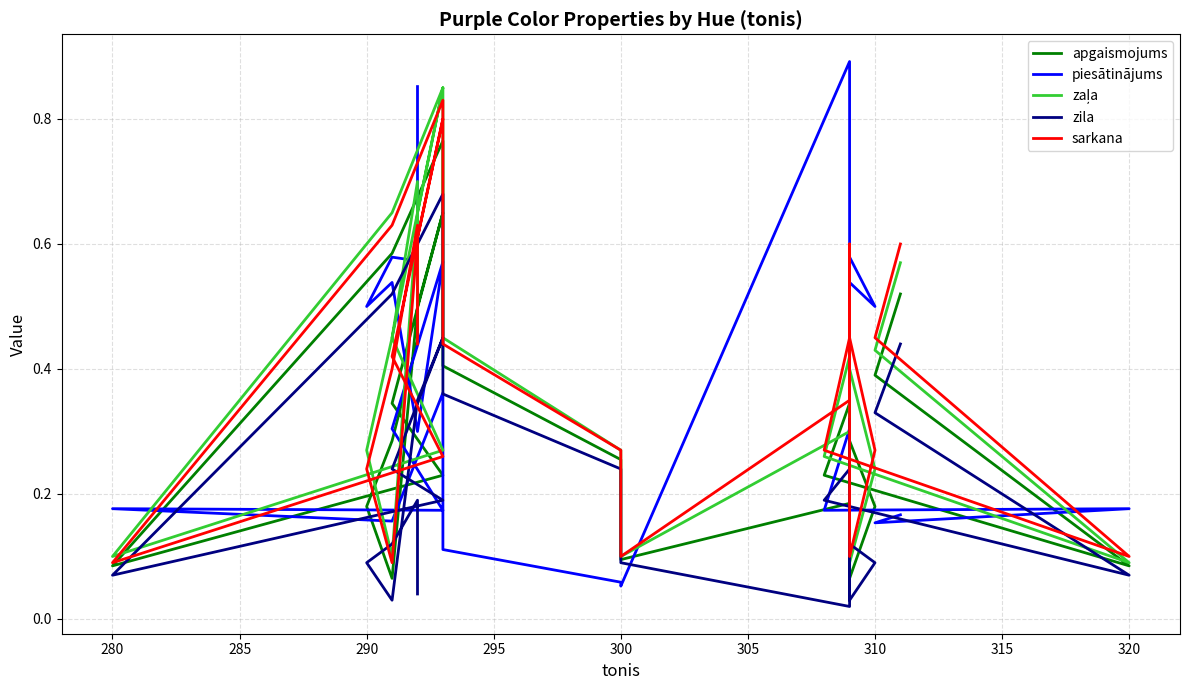

How many lines are shown in the chart?

5